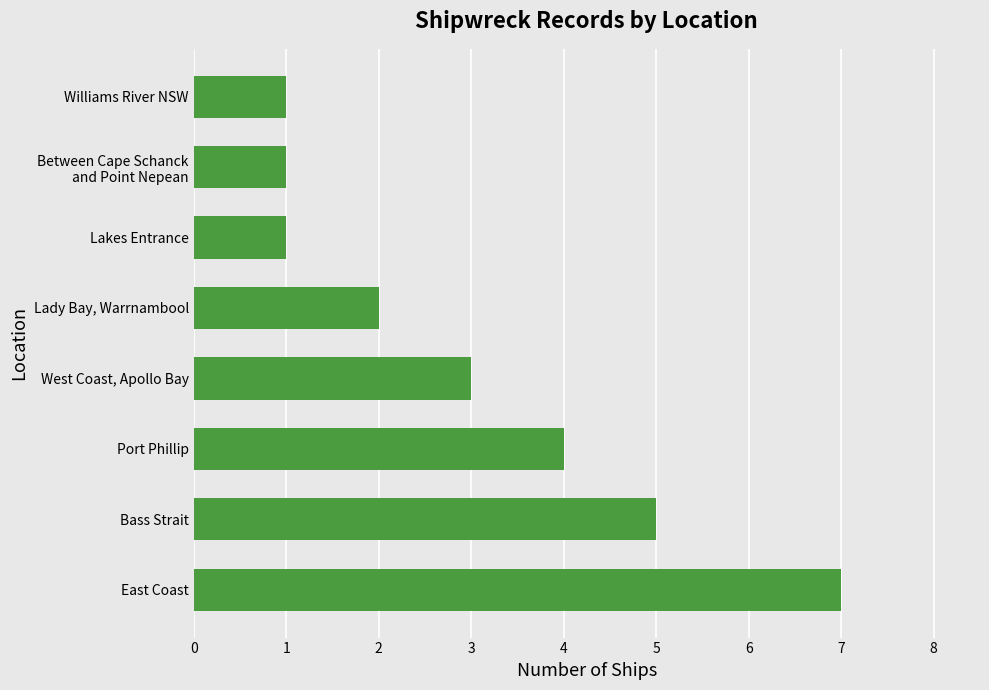

What is the difference between the maximum and minimum values?

6